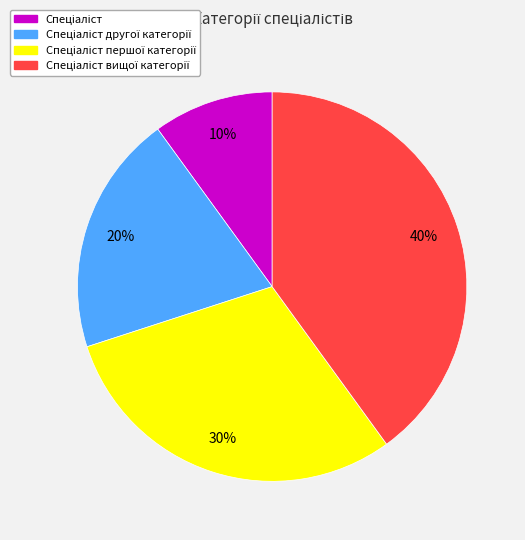

To the nearest percent, what is the difference between the largest and smallest slice percentages?

30%